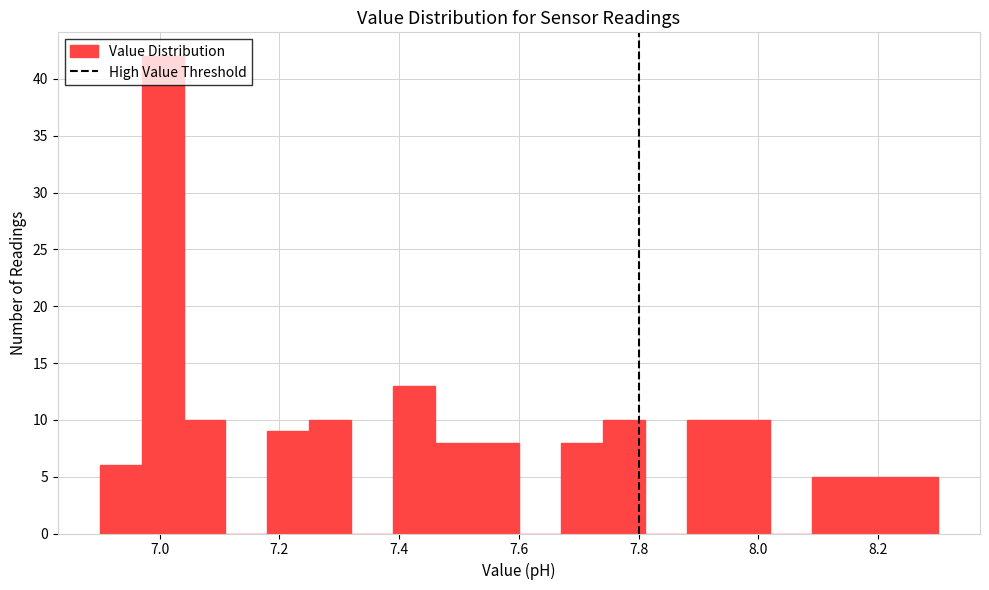

Around what value on the x-axis is the tallest bar? Give the approximate position of its centre, as read against the axis.

7.00